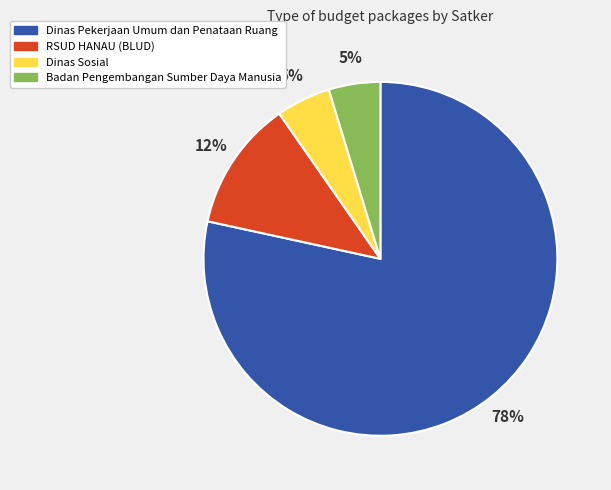

Count the number of slices in the pie.

4